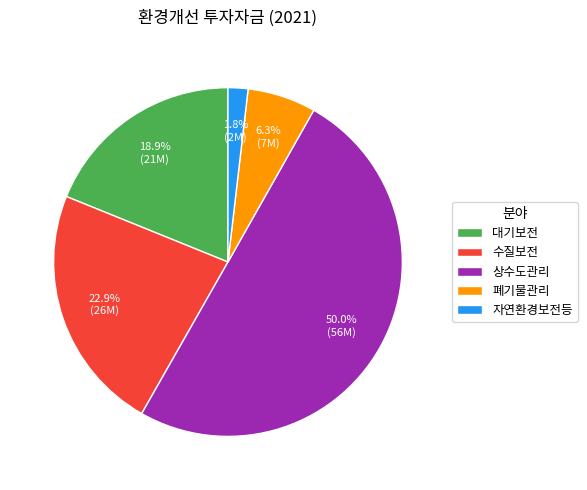

Which slice represents more than half of the pie?

상수도관리